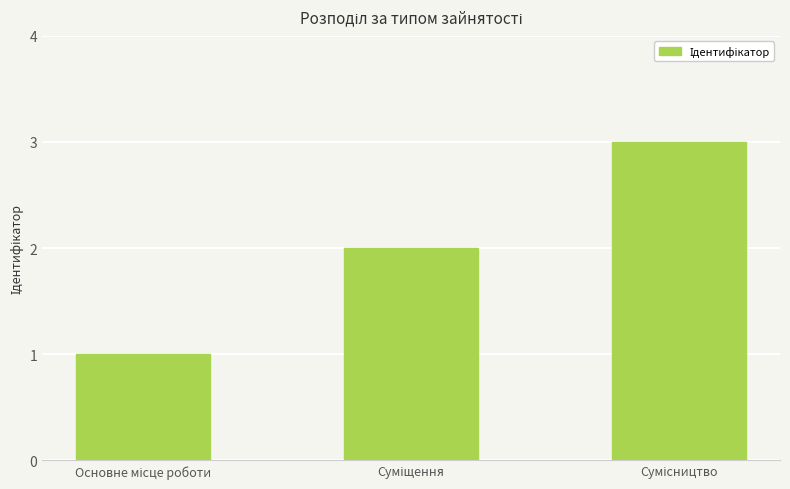

What is the maximum value shown in the chart?

3